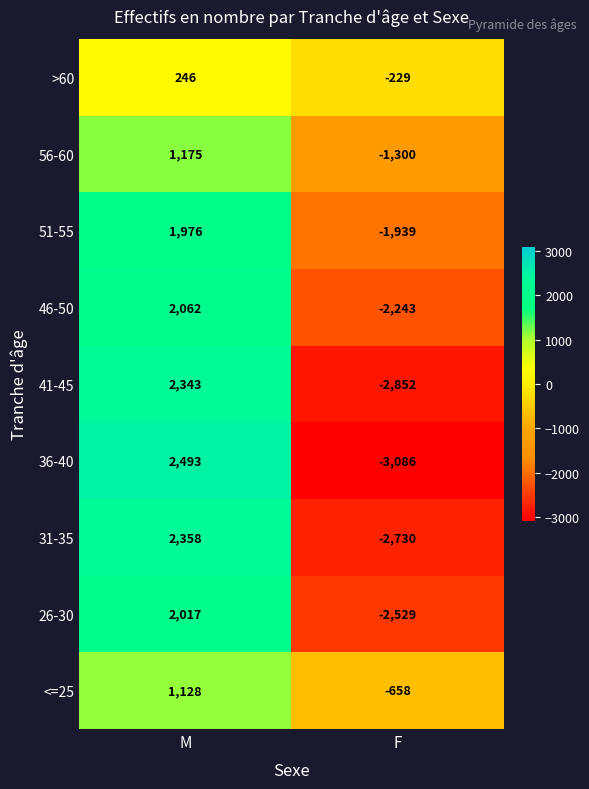

Read the 26-30 value at M.

2017